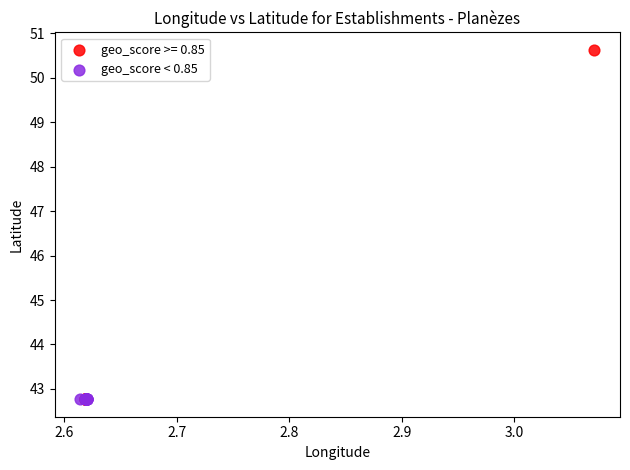

Which series contains the highest Y value?

geo_score >= 0.85